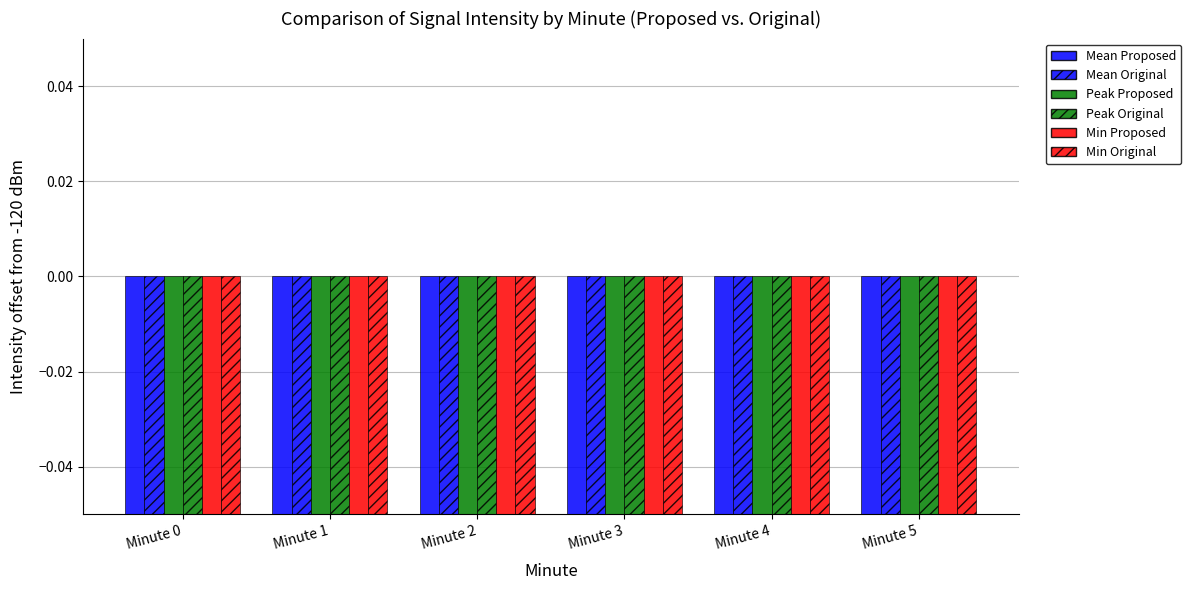

How many categories are shown in the chart?

6